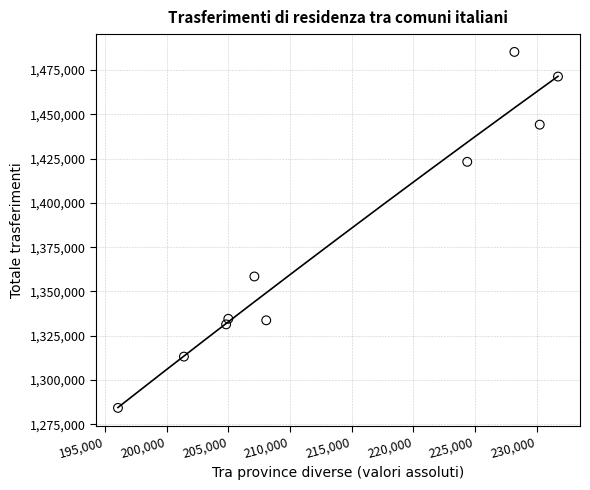

What Y value in the scatter plot is closest to 1384749?

1358432